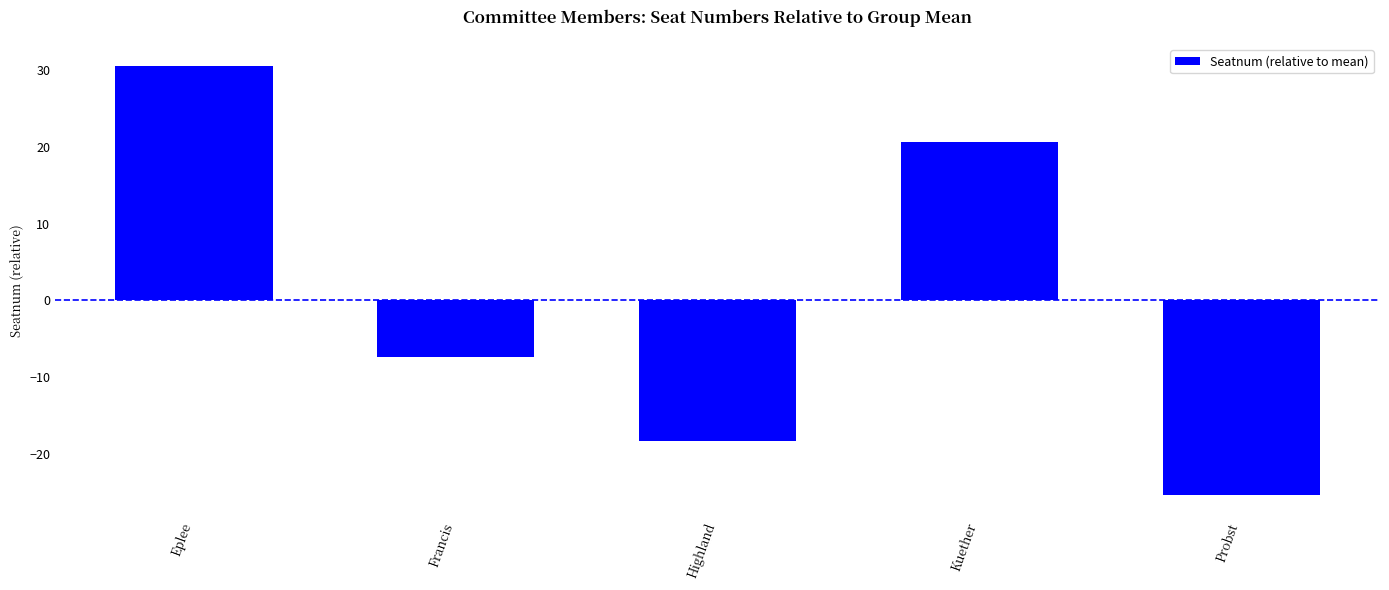

What position from the left is Francis?

2